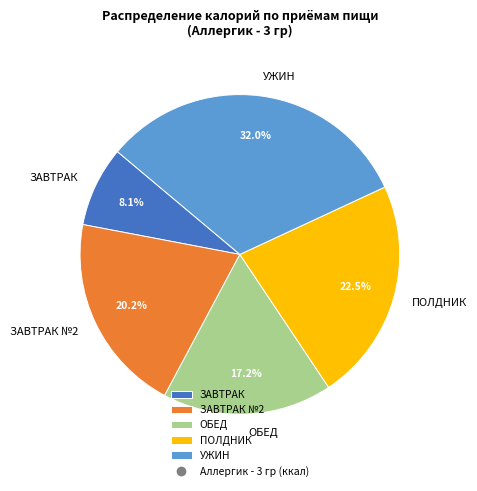

Is the sum of ОБЕД and ПОЛДНИК greater than half?

No